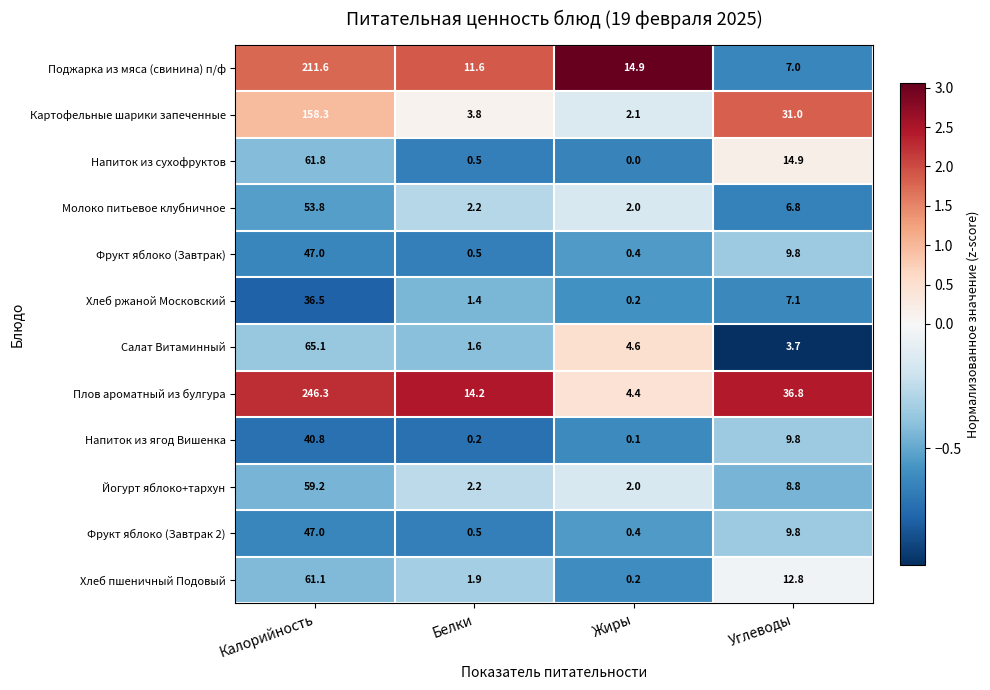

List the labels in order of Фрукт яблоко (Завтрак 2) value, smallest first.

Жиры, Белки, Углеводы, Калорийность